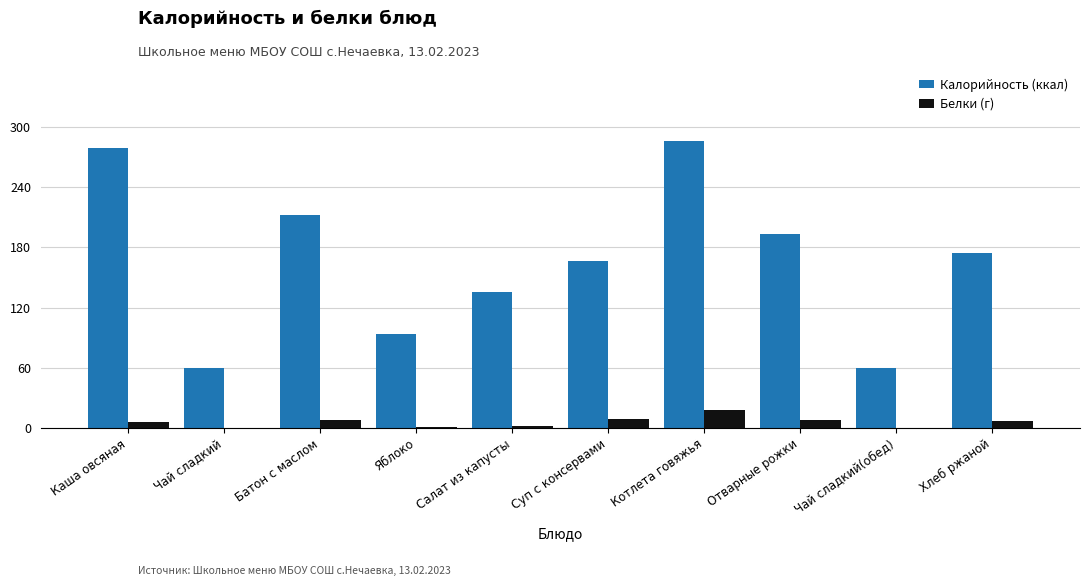

Which series has the largest total across all categories?

Калорийность (ккал)